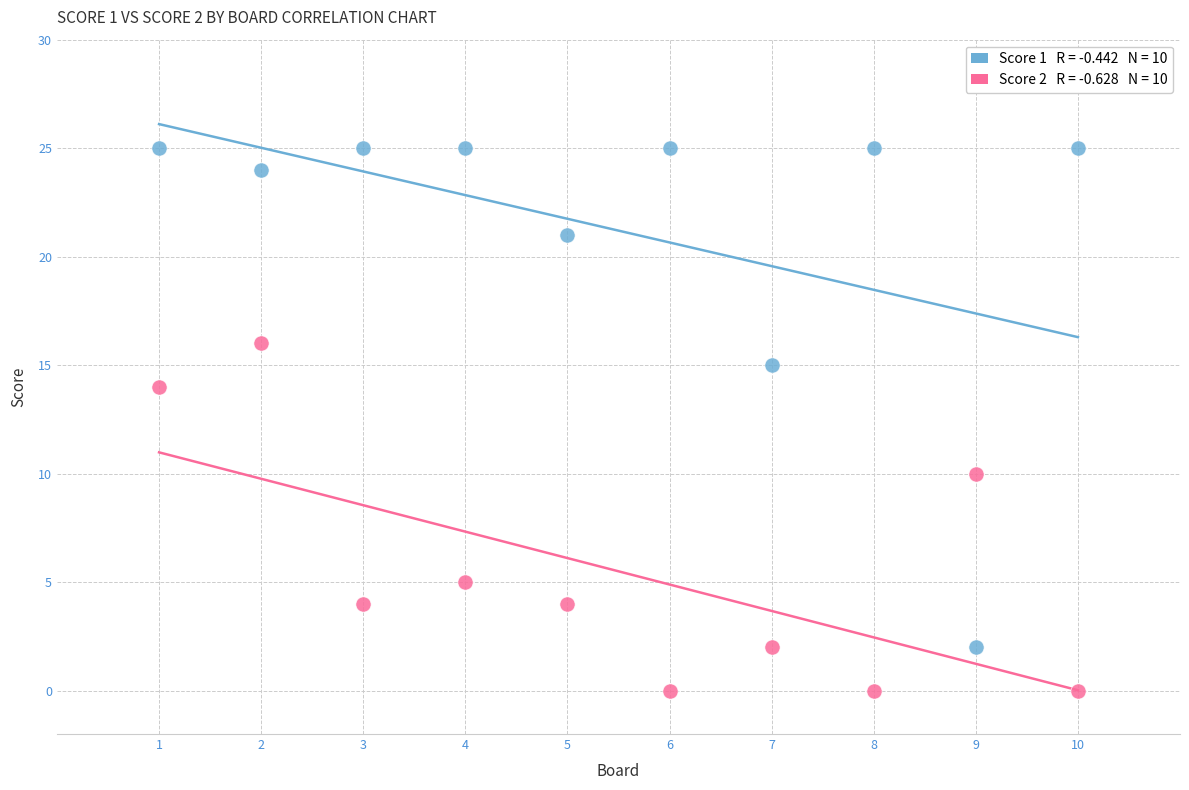

Across all data points, what is the range of Y values (max minus min)?

25